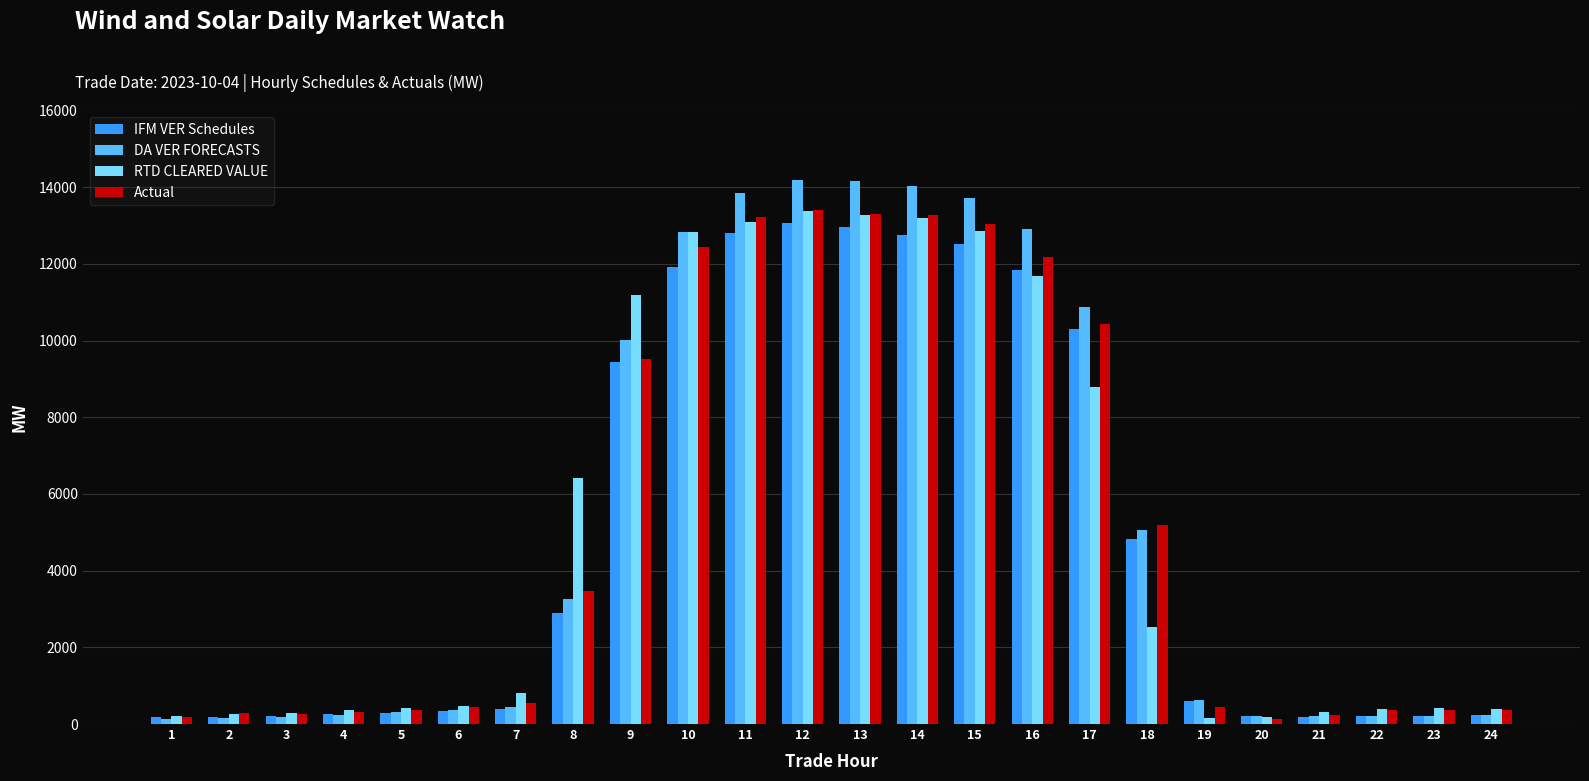

What is the value of the Actual bar at the 2nd from the left?

275.7